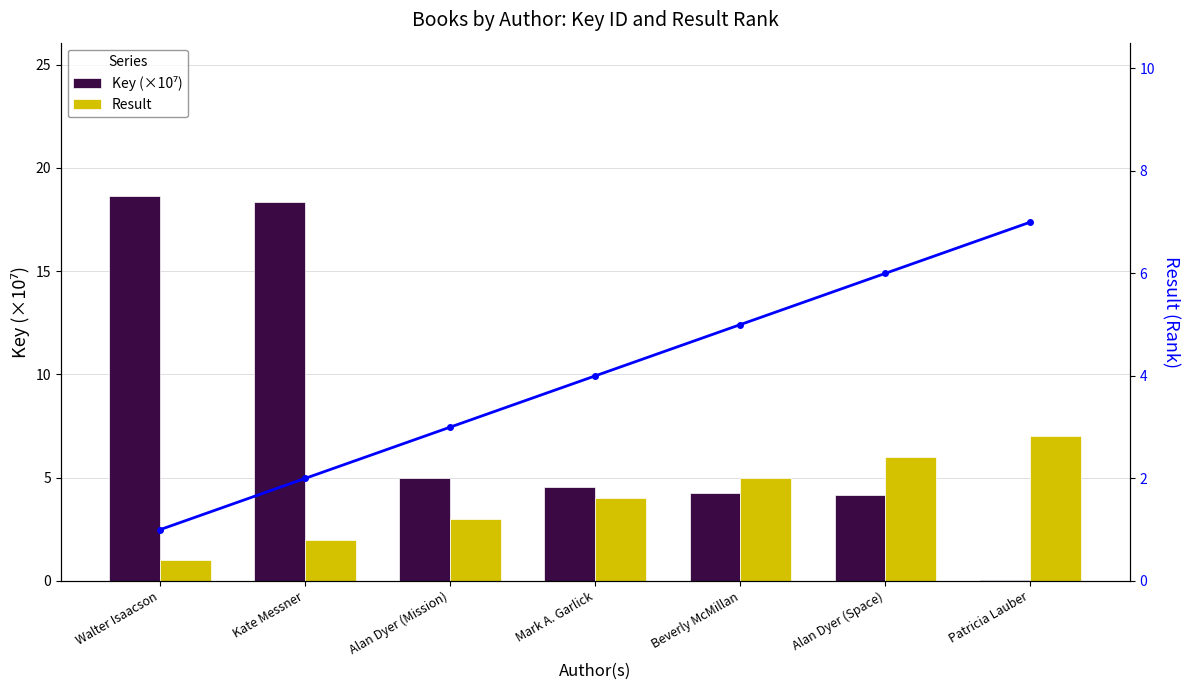

Count the Result (line) values in the range 2 to 6.

5